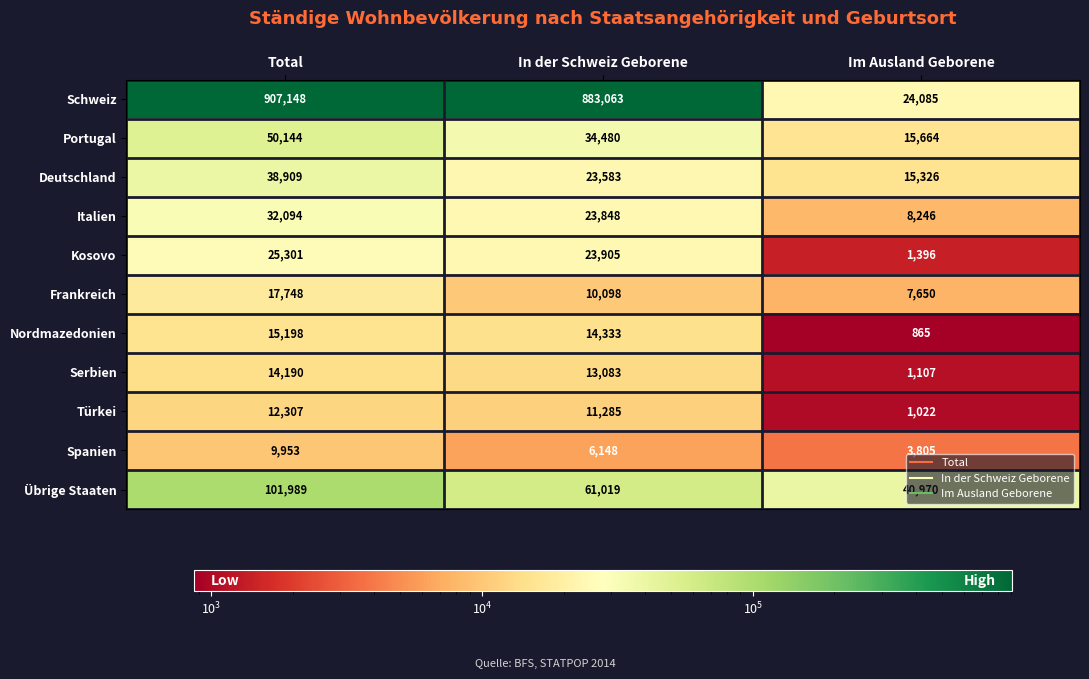

At which category is the sum across all series the highest?

Total